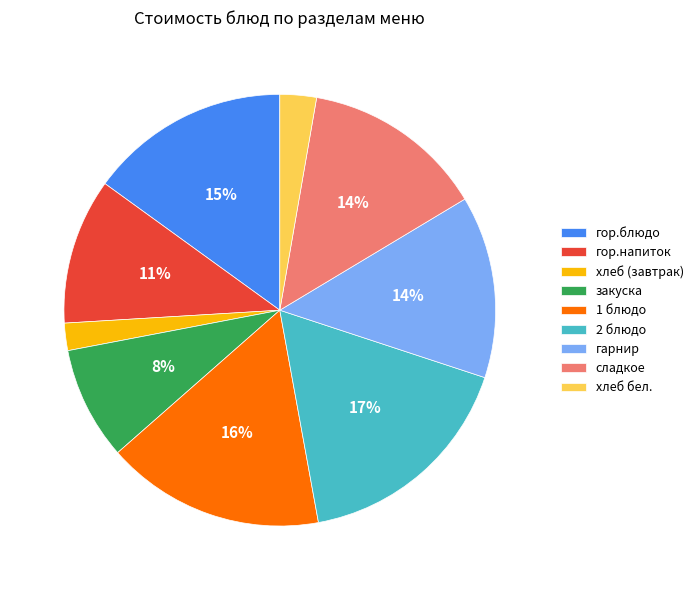

To the nearest percent, what is the average slice percentage?

11%